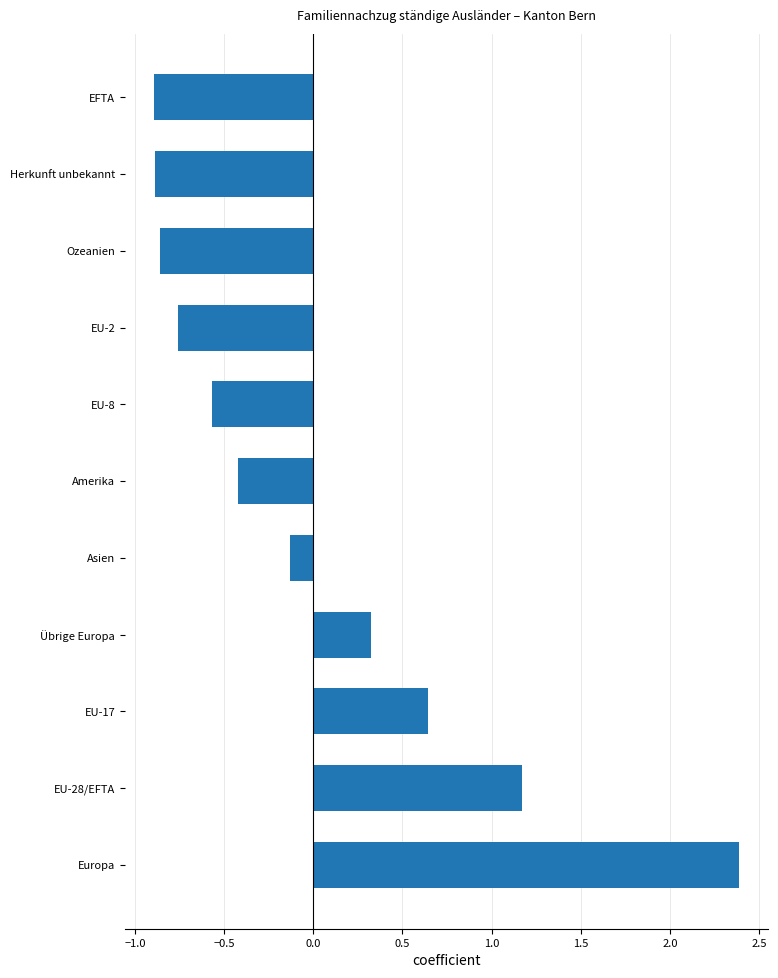

What is the sum of the values at EU-8 and EU-2?

-1.3